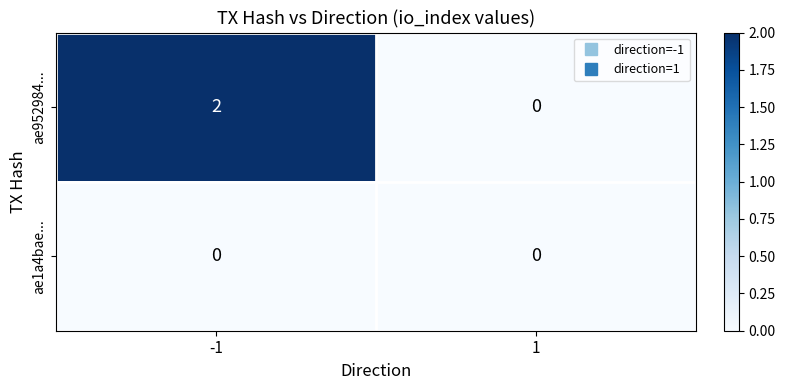

Which series has the largest total across all categories?

ae952984...